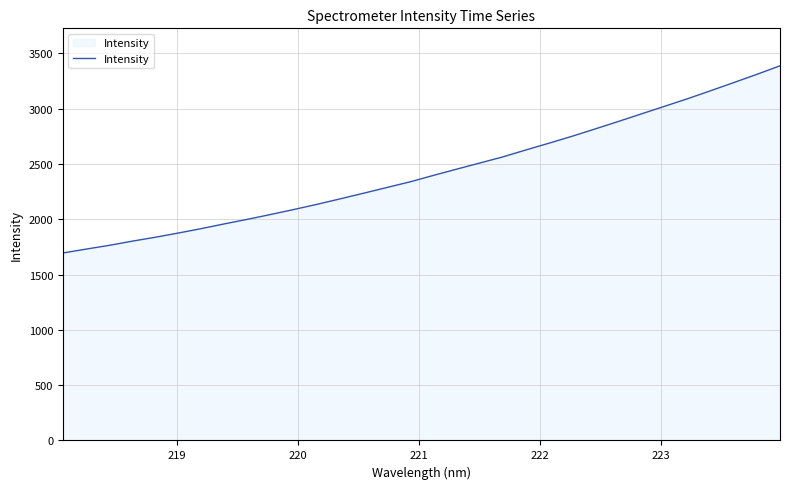

True or false: there are more than 1 points higher than both neighbors.

False